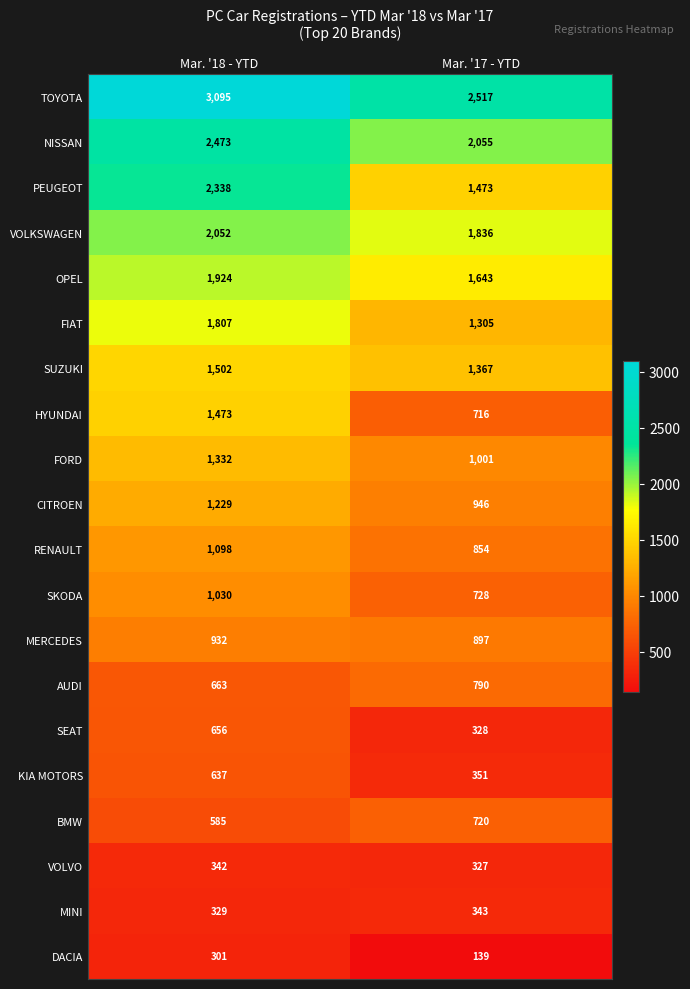

Read the FORD value at Mar. '18 - YTD.

1332